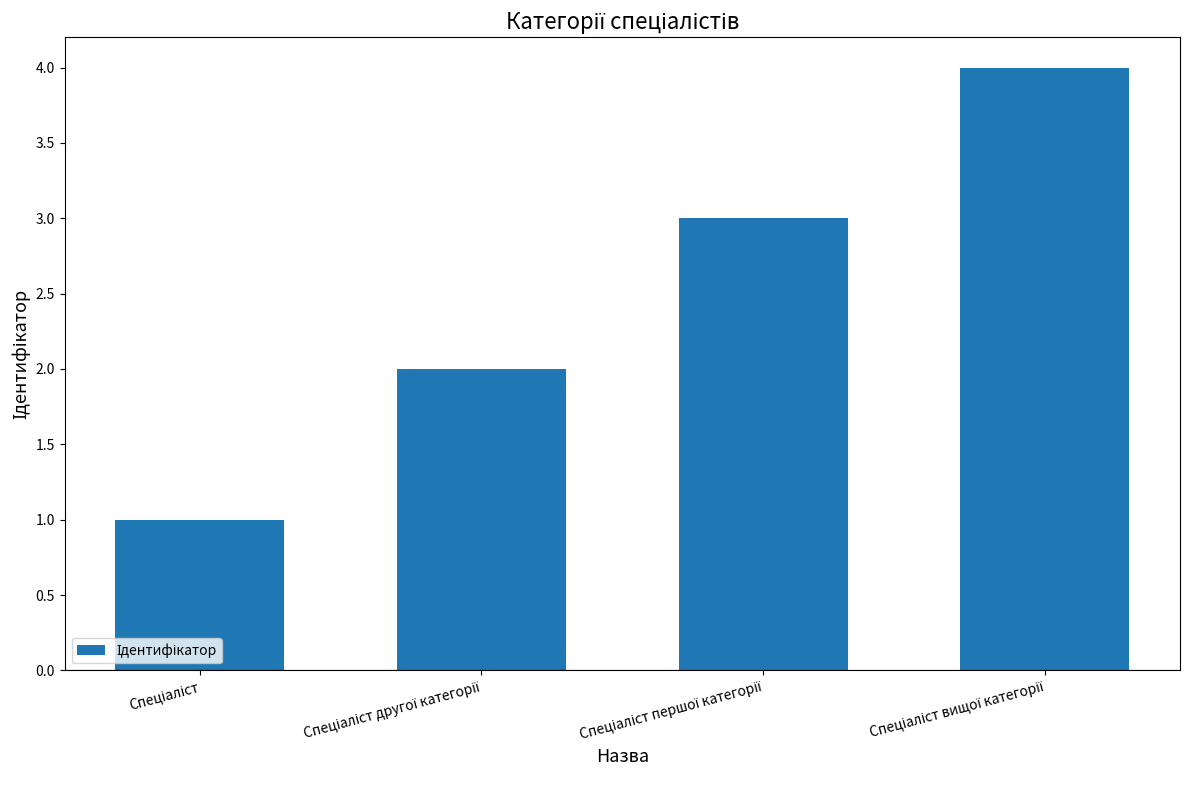

What is the maximum value shown in the chart?

4